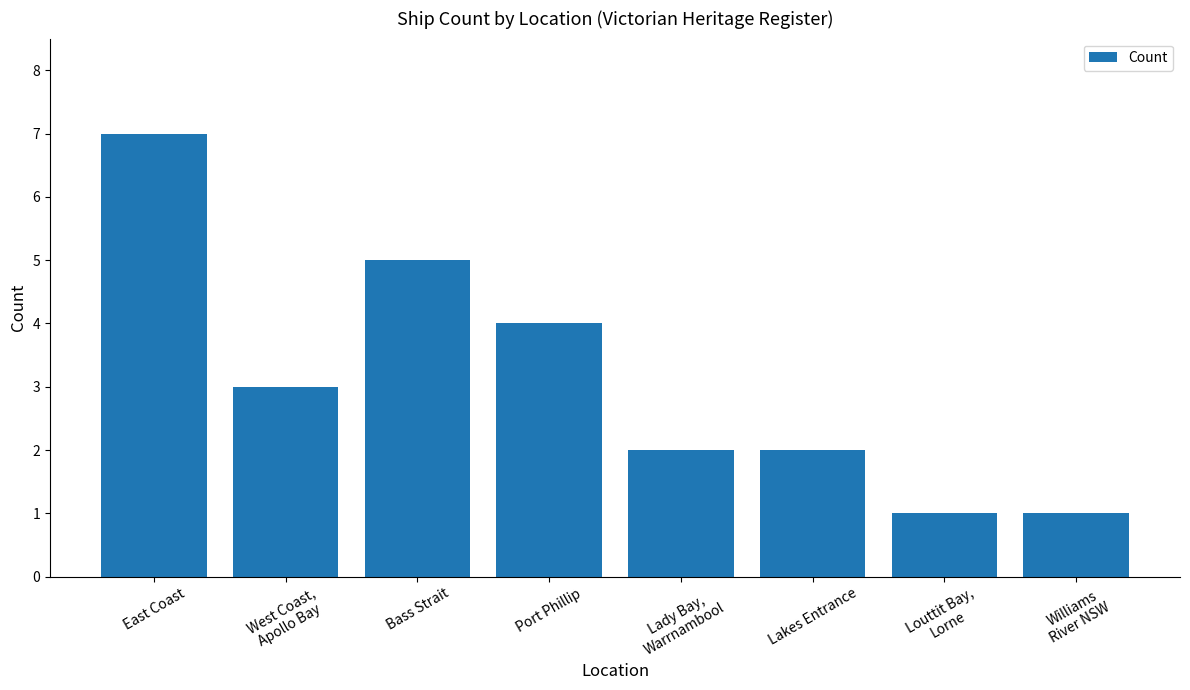

Which category has the highest value across all series?

East Coast